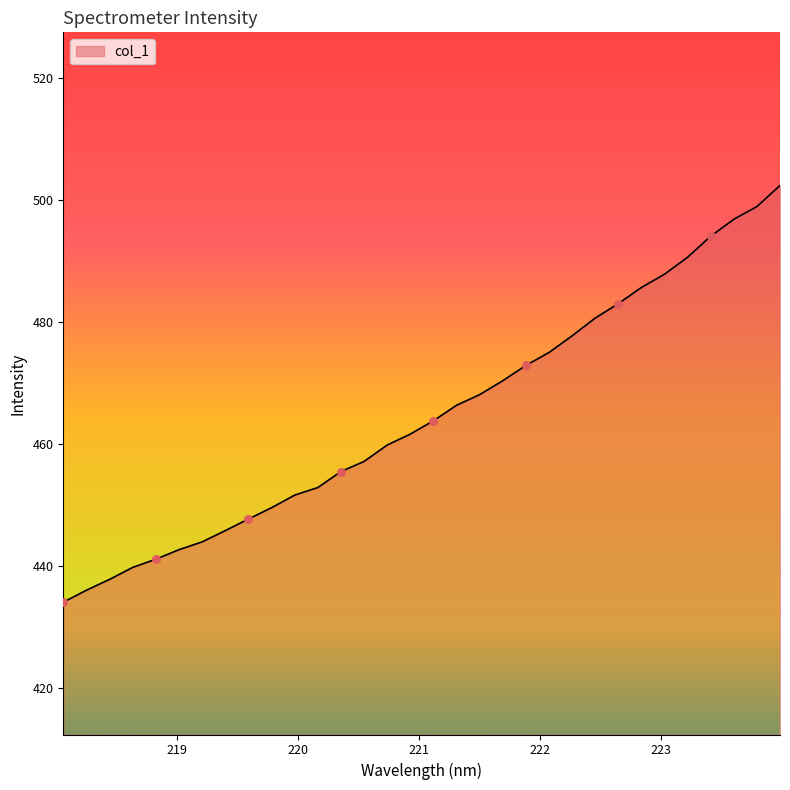

What is the maximum value shown in the chart?

502.4